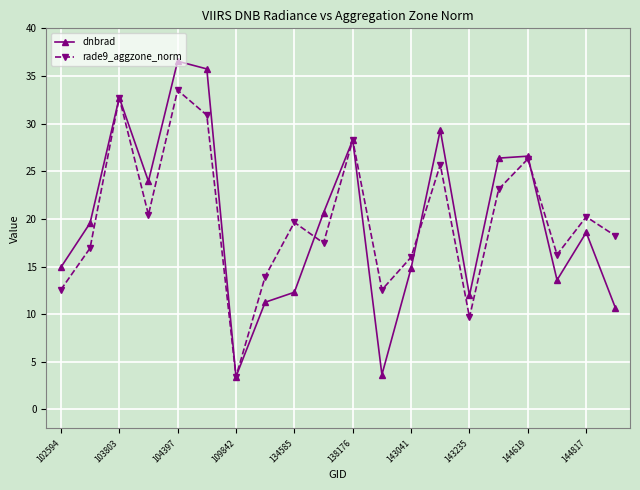

At how many categories does at least one series exceed 30?

3